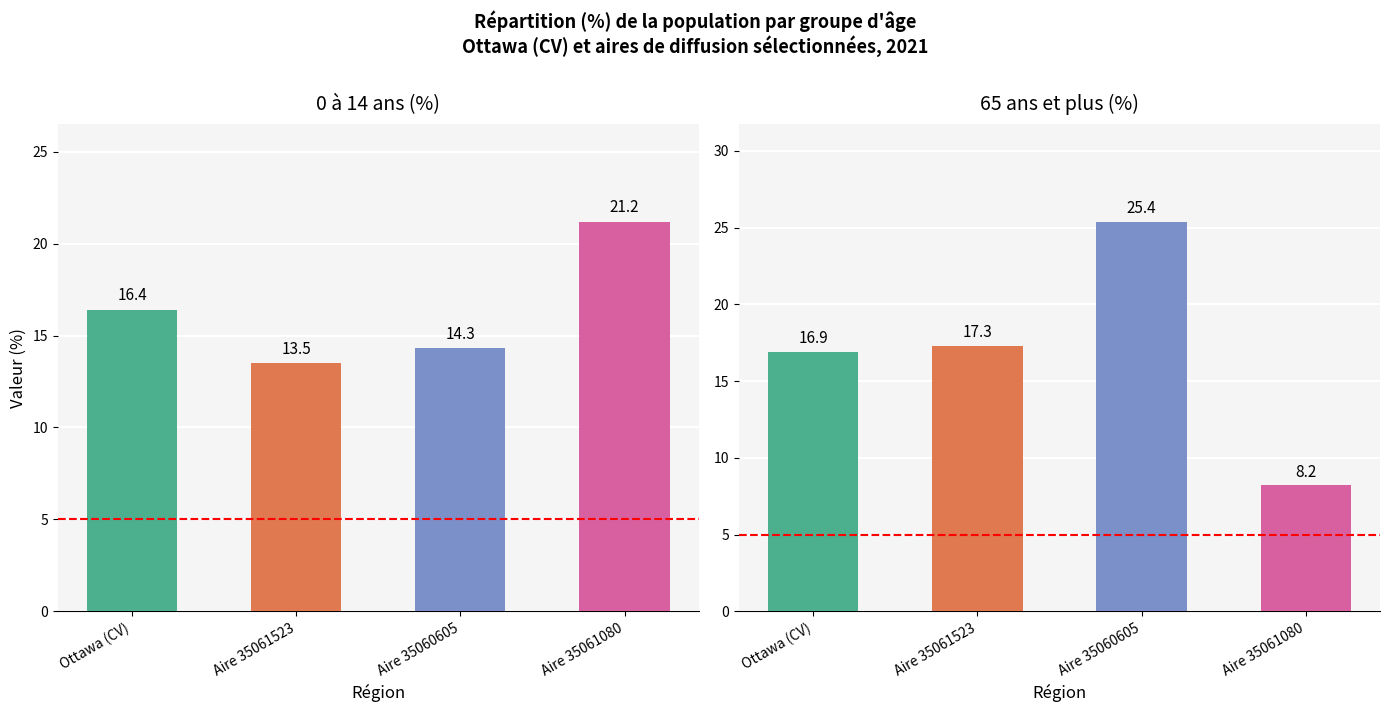

What is the label of the 4th bar from the left?

Aire 35061080